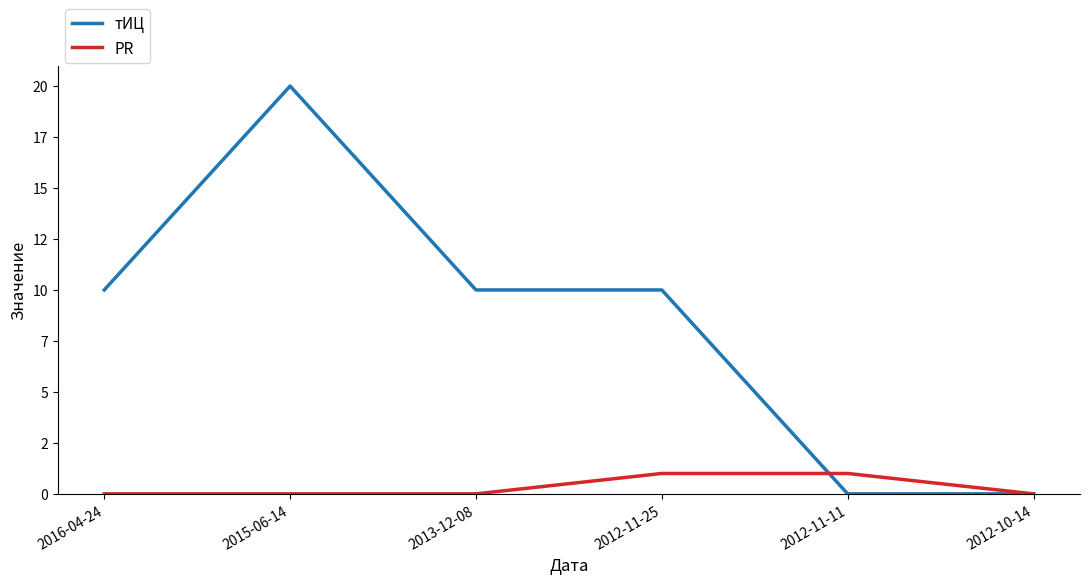

Reading right to left, list all the values displayed in this chart.

тИЦ: 0	0	10	10	20	10
PR: 0	1	1	0	0	0